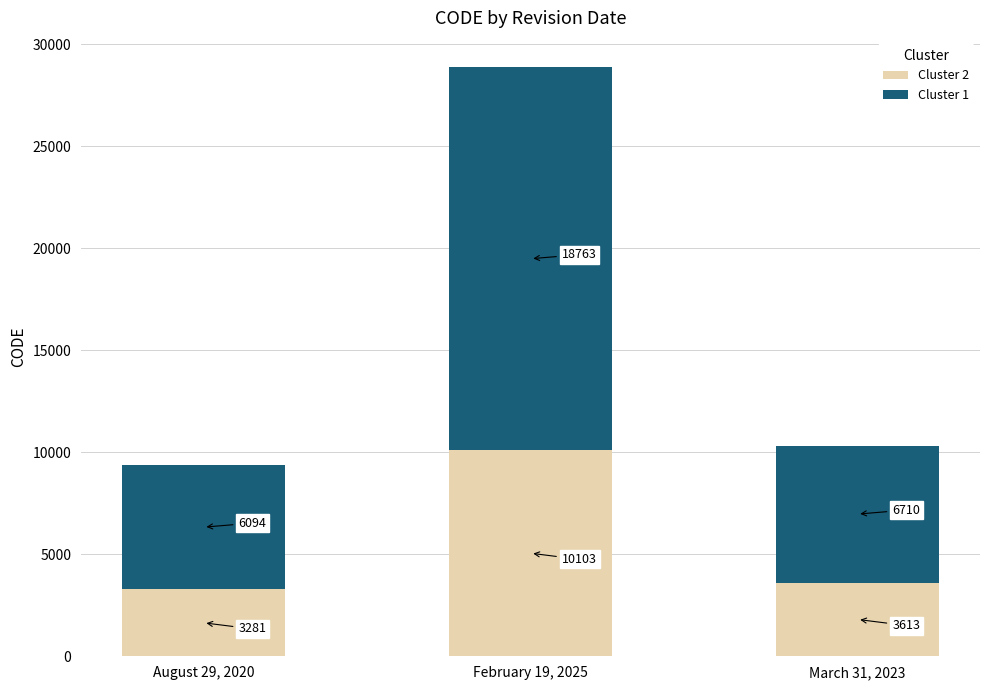

At which label does Cluster 2 reach its minimum?

August 29, 2020